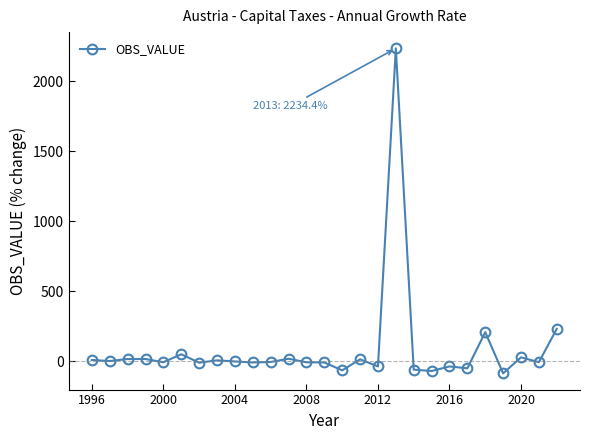

Is this an area chart (filled region under the line)?

No